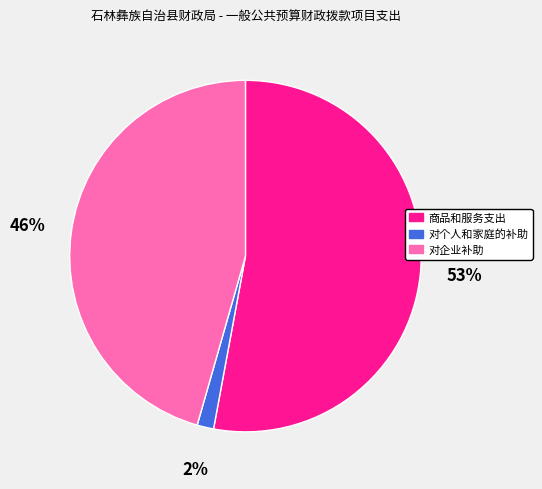

To the nearest percent, what portion does 对企业补助 represent?

46%